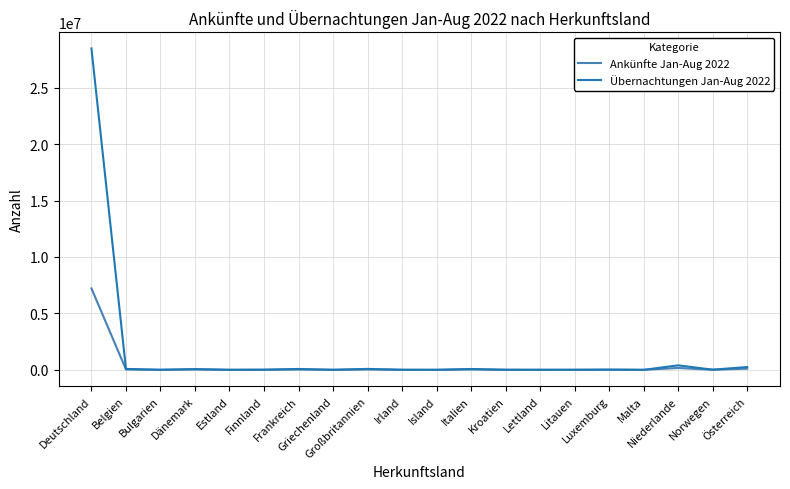

Rank the series by their maximum value, from lowest to highest.

Ankünfte Jan-Aug 2022, Übernachtungen Jan-Aug 2022